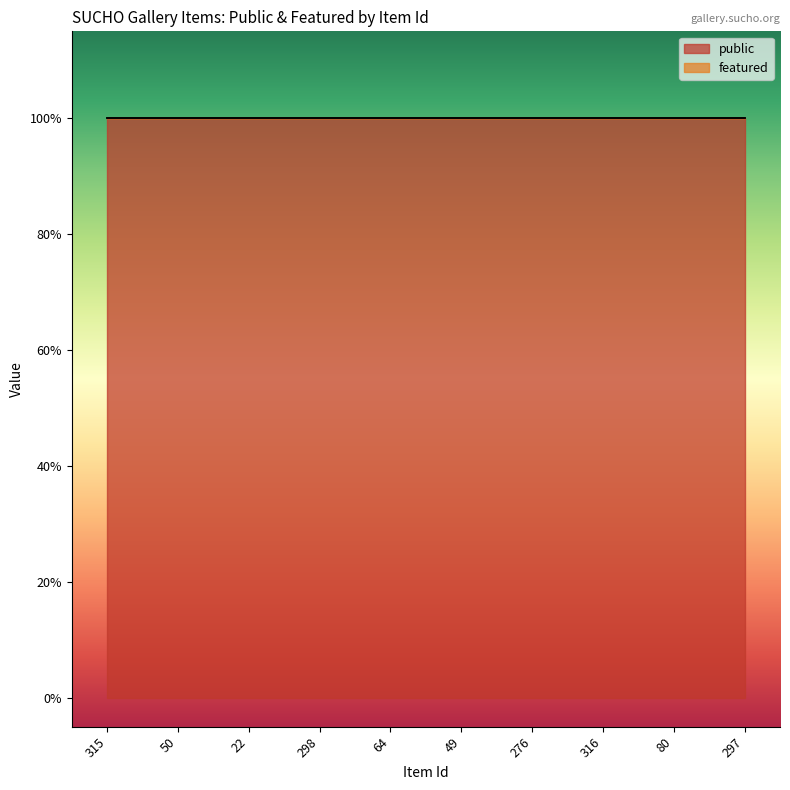

True or false: featured and public cross at least once.

False